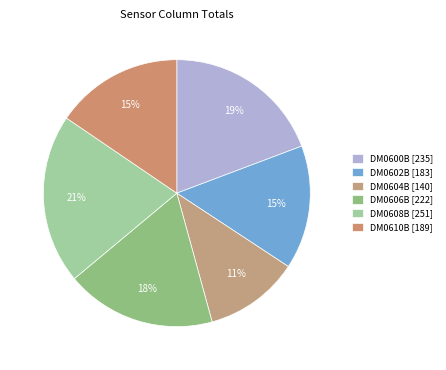

Is DM0608B the majority of the pie?

No